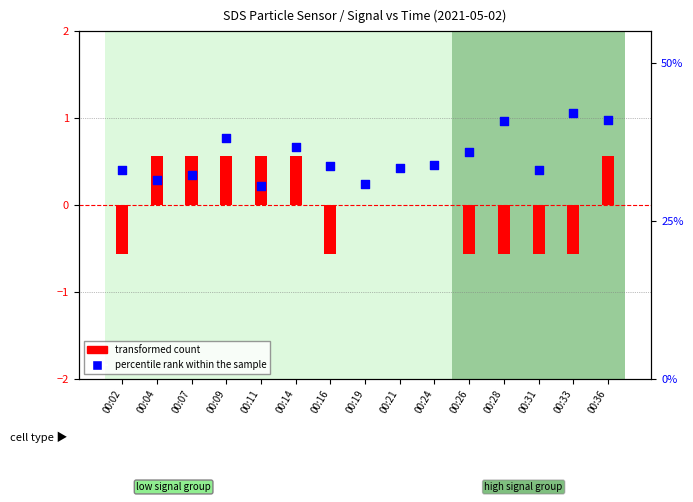

At which category is the sum across all series the highest?

00:36